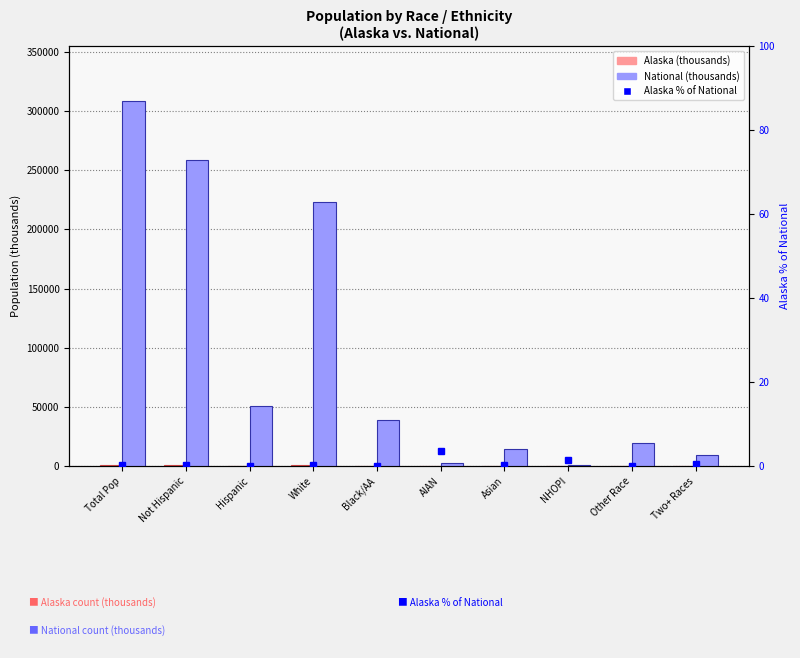

Where does the National series first go above 38929?

Total Pop